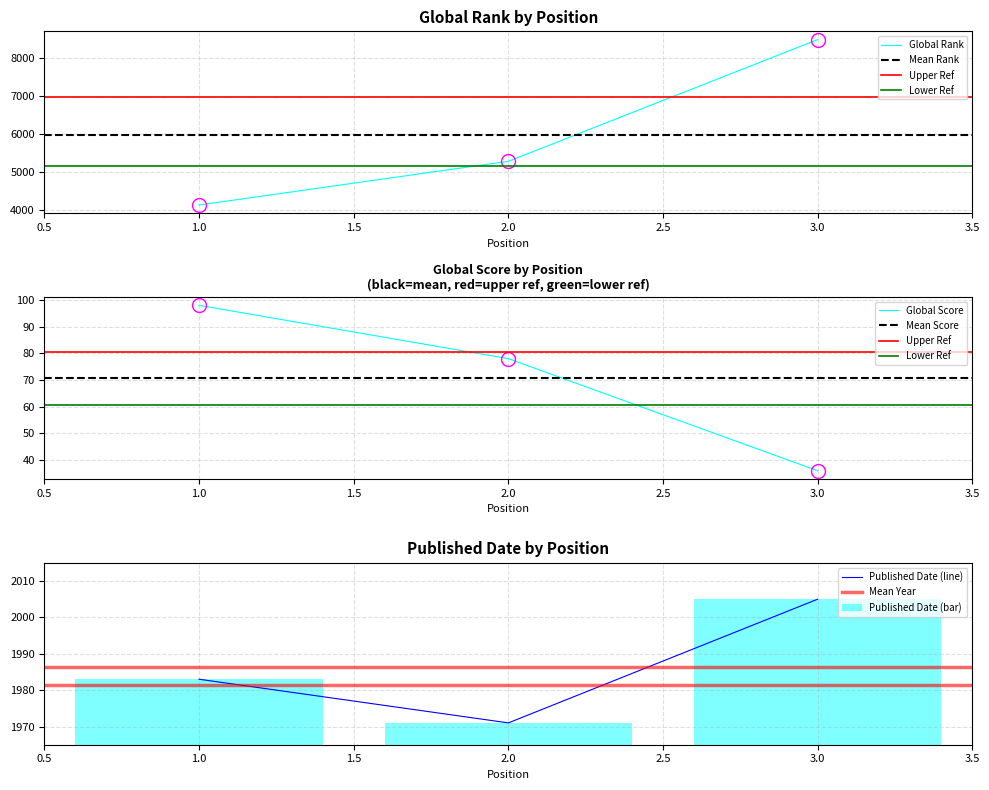

True or false: Published Date has a value of 1152 at 2.

False